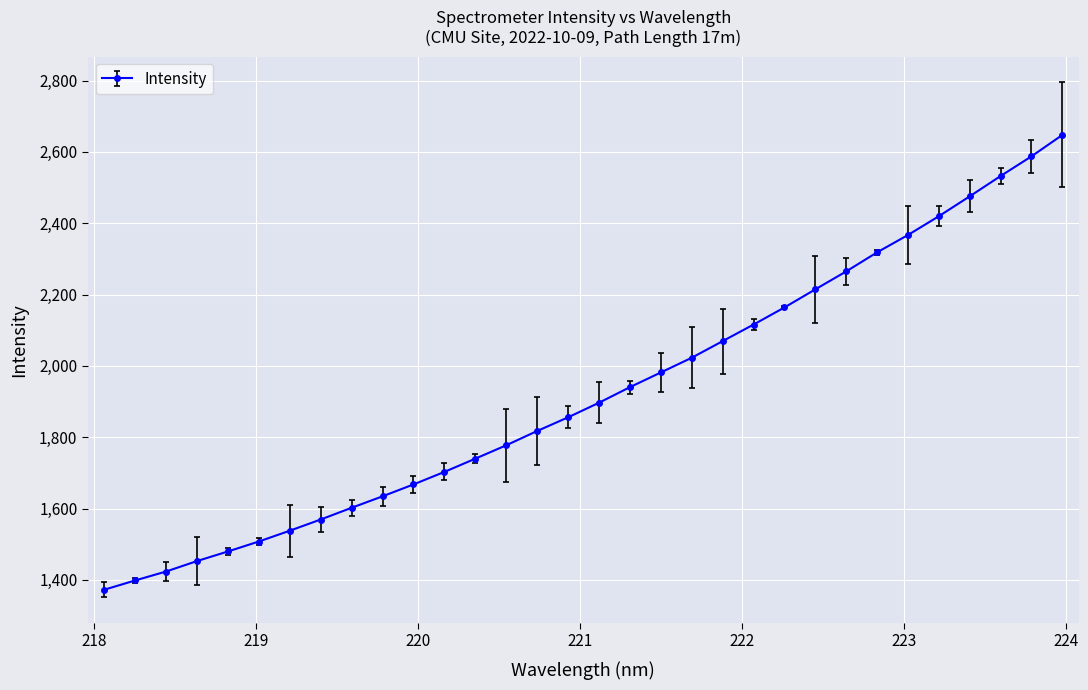

What is the difference between the maximum and second lowest values?

1249.1